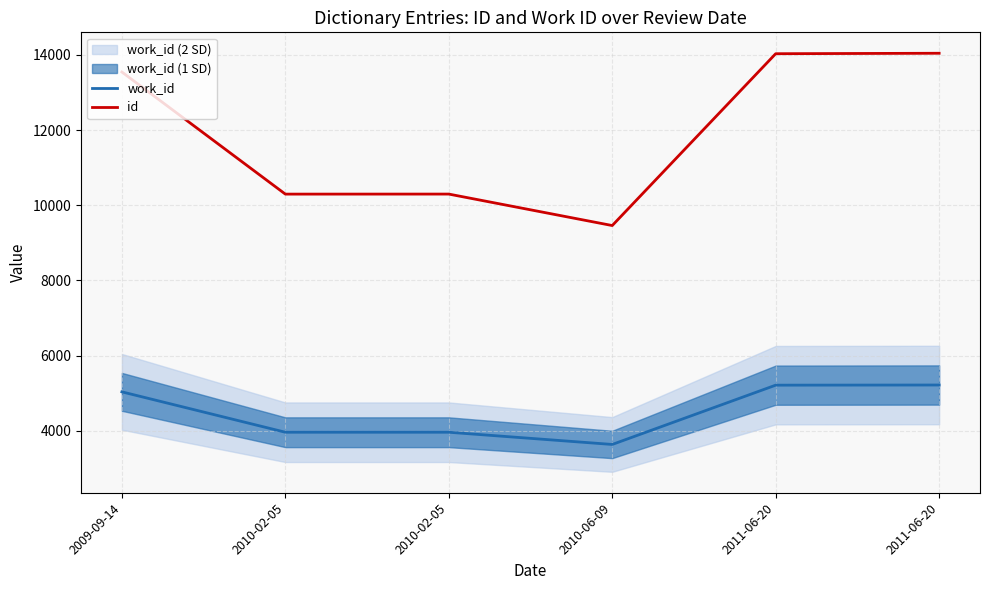

What is the spread (max minus min) of values at 2010-02-05?

6333